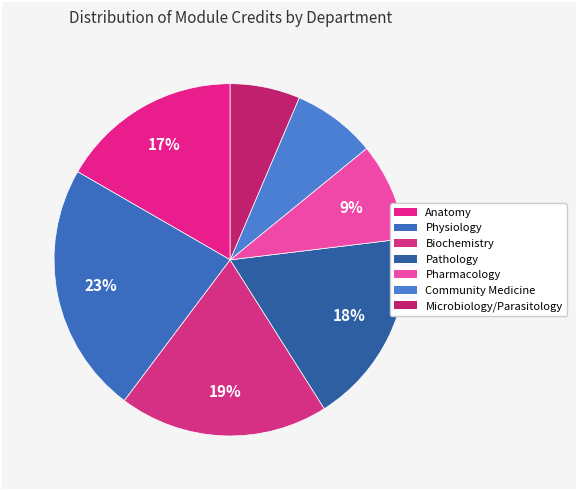

Is it true that Microbiology/Parasitology is 1% of the pie?

False